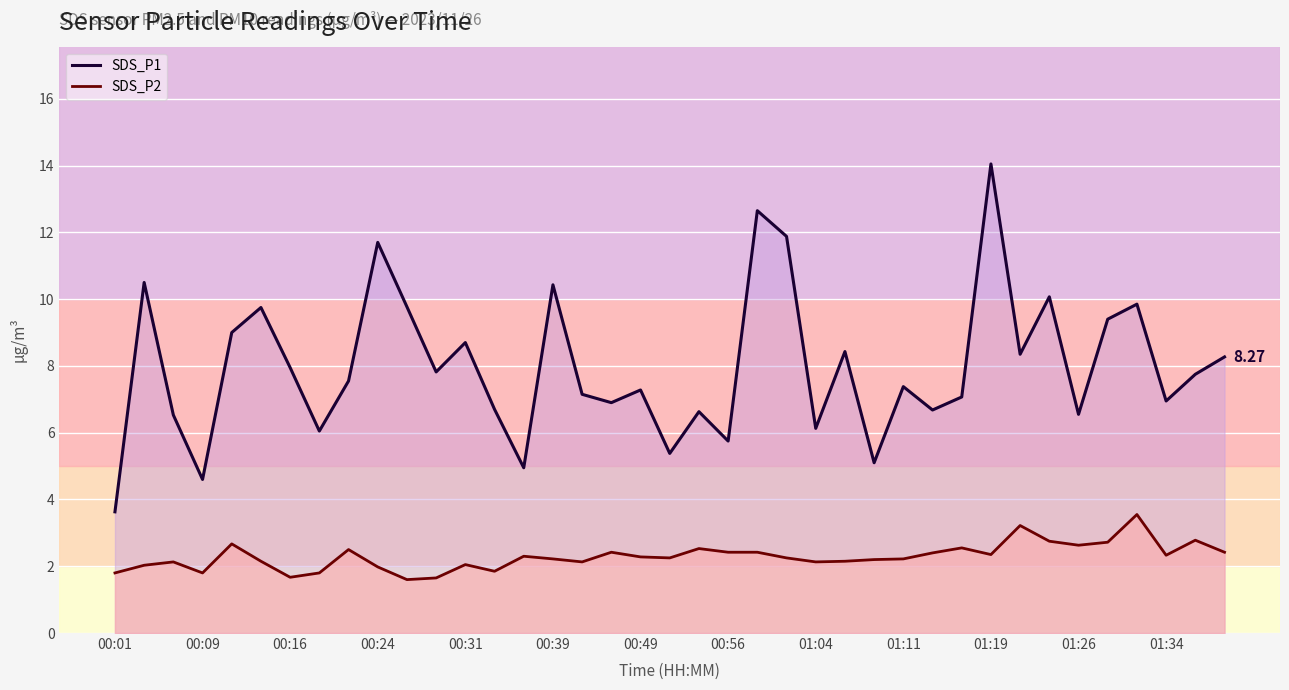

Reading left to right, extract all data points from this chart.

SDS_P1: 3.6	10.5	6.5	4.6	9.0	9.8	8.0	6.0	7.5	11.7	9.8	7.8	8.7	6.7	5.0	10.4	7.2	6.9	7.3	5.4	6.6	5.8	12.7	11.9	6.1	8.4	5.1	7.4	6.7	7.1	14.1	8.3	10.1	6.5	9.4	9.8	7.0	7.8	8.3
SDS_P2: 1.8	2.0	2.1	1.8	2.7	2.1	1.7	1.8	2.5	2.0	1.6	1.6	2.0	1.9	2.3	2.2	2.1	2.4	2.3	2.2	2.5	2.4	2.4	2.2	2.1	2.1	2.2	2.2	2.4	2.5	2.4	3.2	2.8	2.6	2.7	3.5	2.3	2.8	2.4